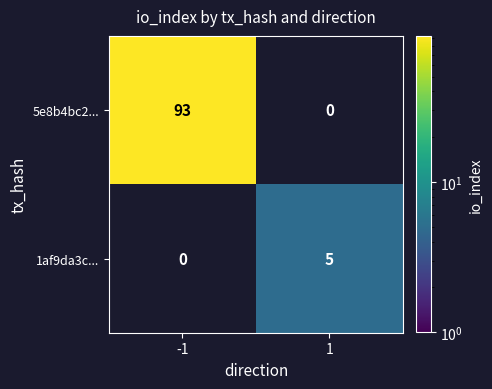

The 1af9da3c... series shows 1.3 at 1. True or false?

False